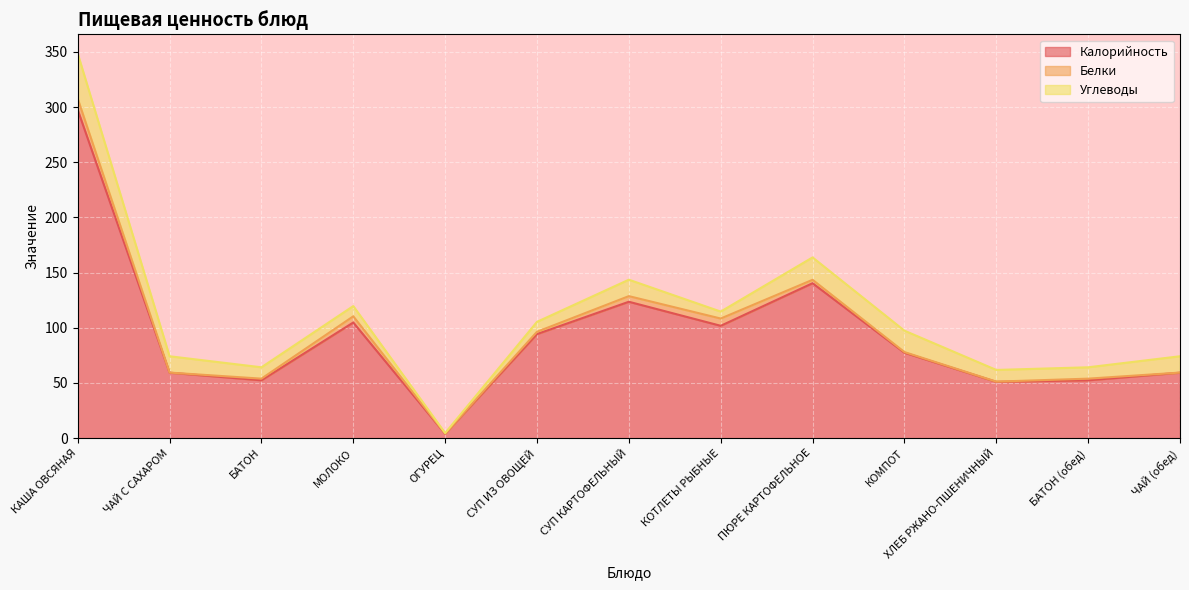

How many values in the Белки series exceed 1?

8